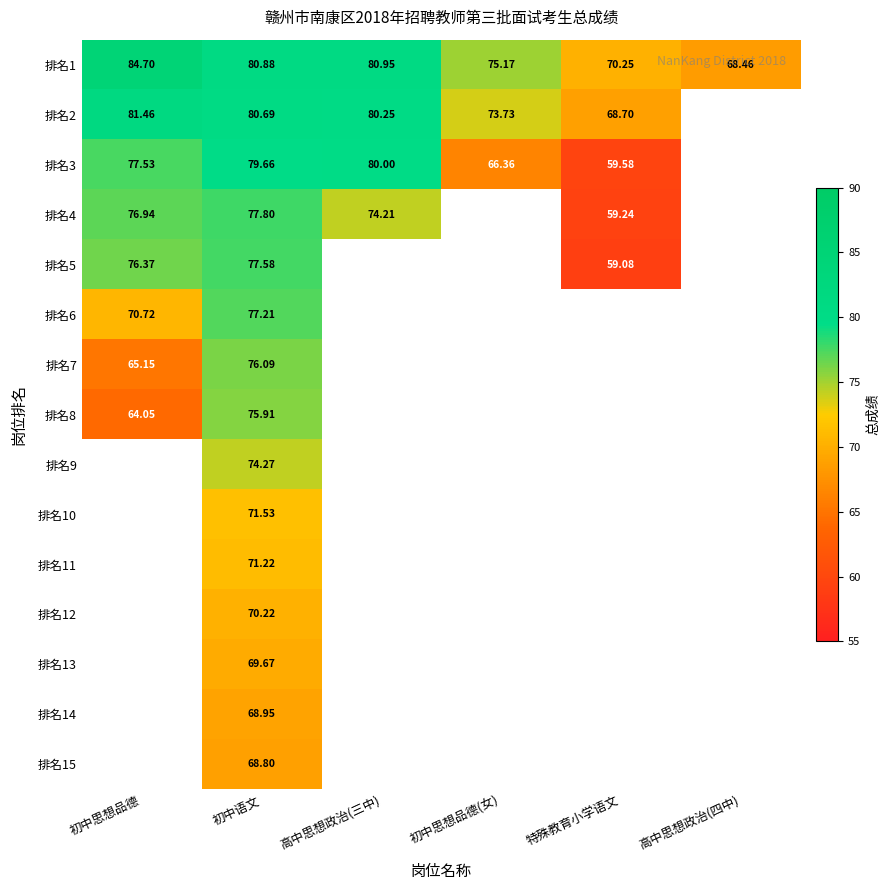

At which category is the sum across all series the highest?

初中语文